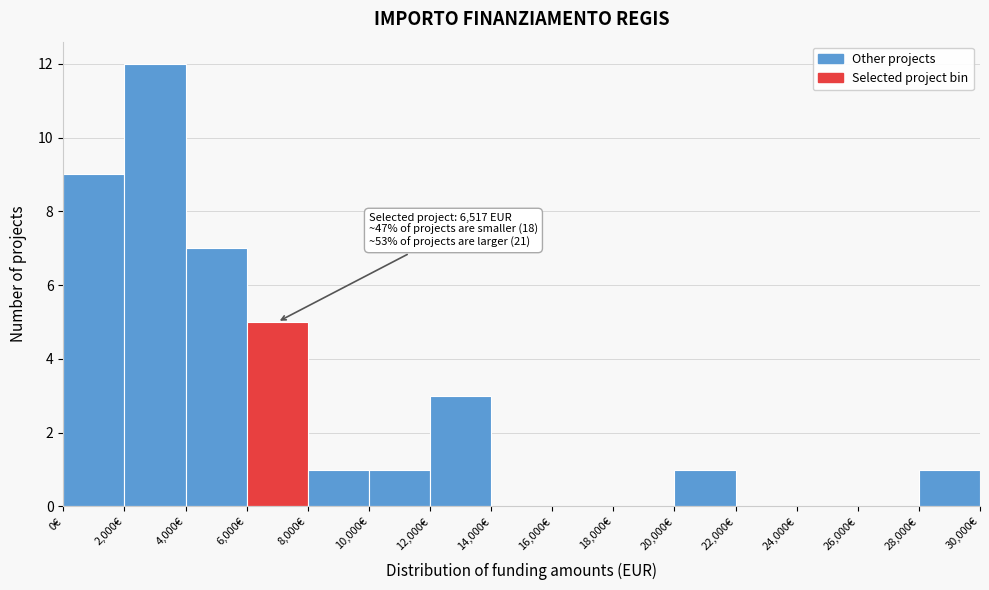

Over which range of the x-axis is the bar tallest?

2000 to 4000